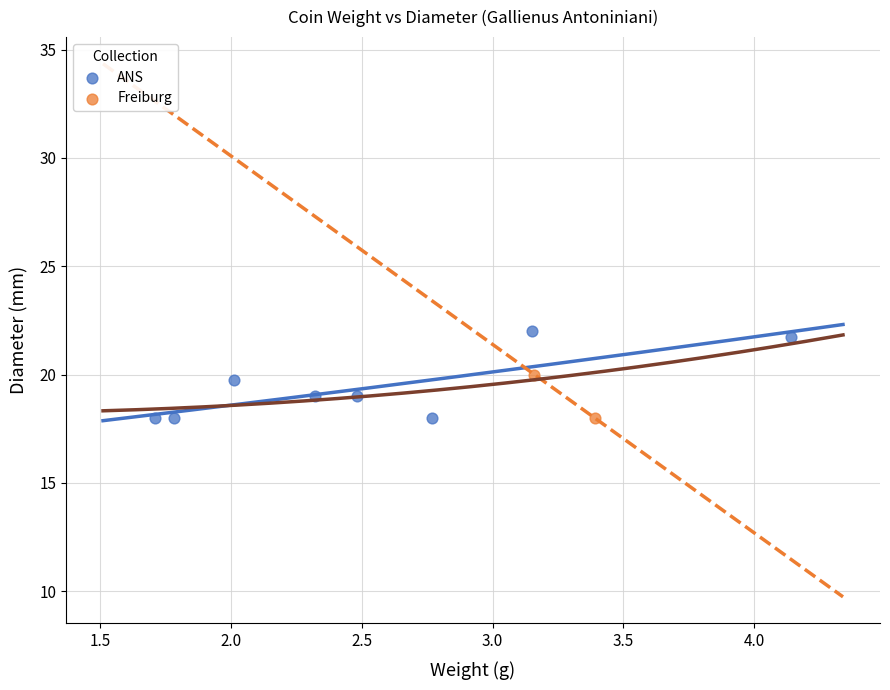

What are all the series names shown in the legend?

ANS, Freiburg